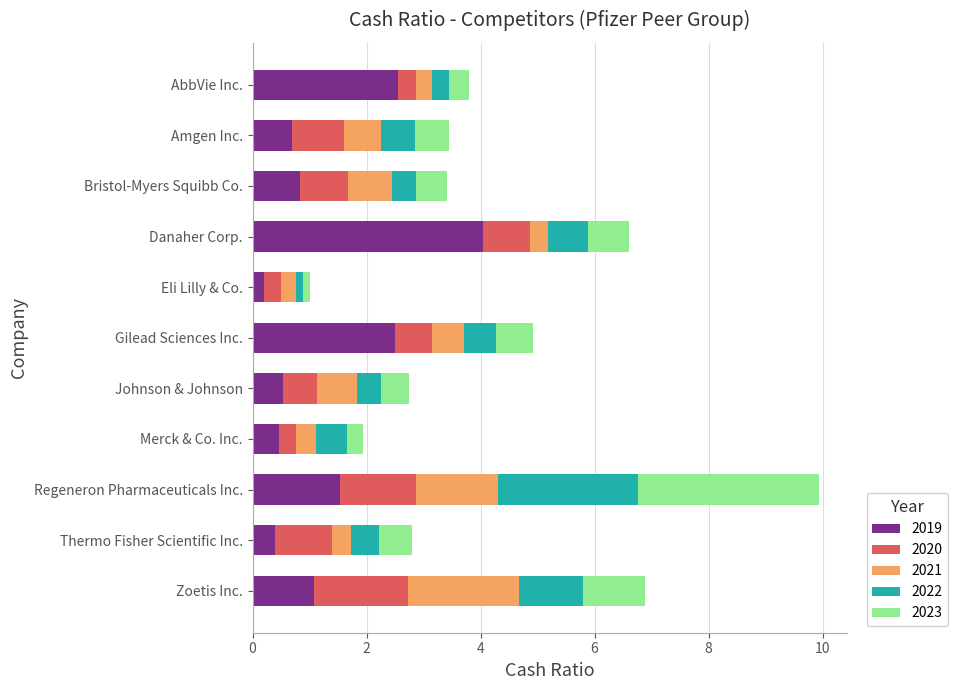

At which category is the sum across all series the highest?

Regeneron Pharmaceuticals Inc.